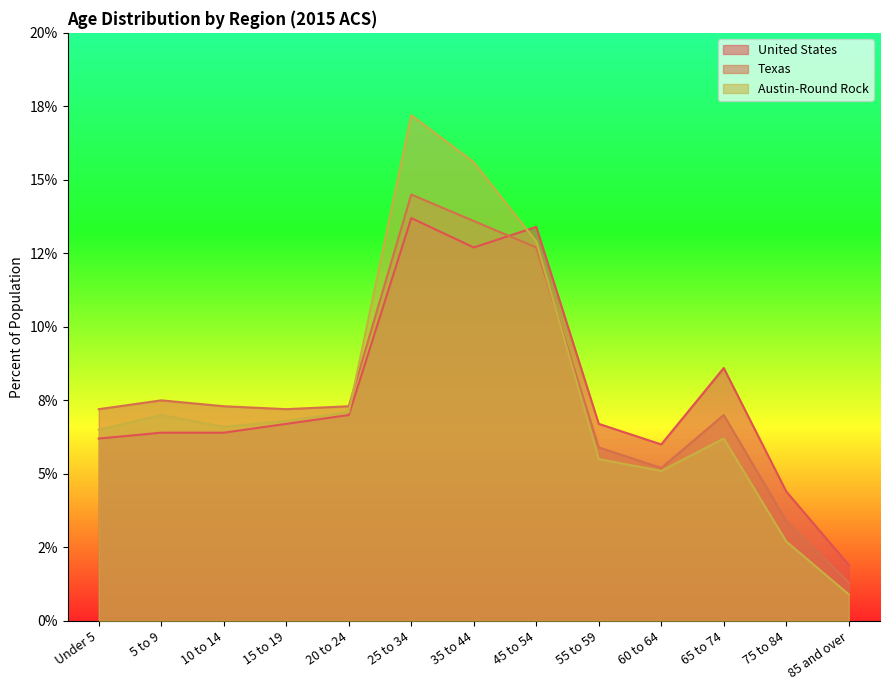

Which series ends up on top after the final intersection of Texas and United States?

United States